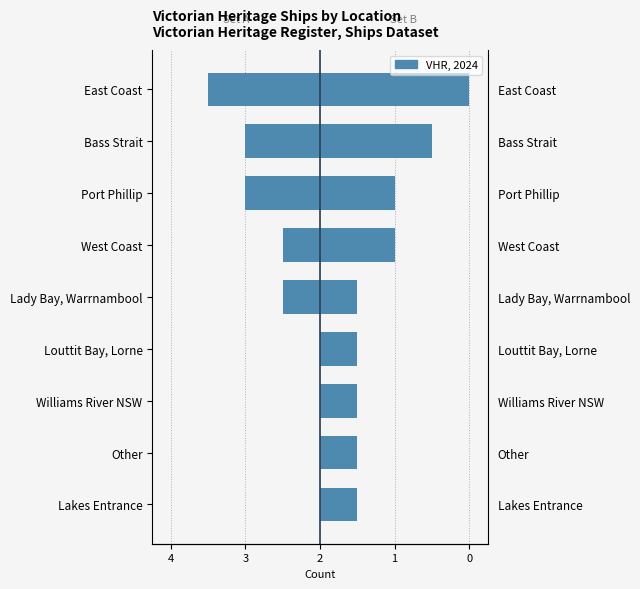

Reading left to right, what are all the values shown in this chart?

0	0	0	0	-1	-1	-2	-2	-3